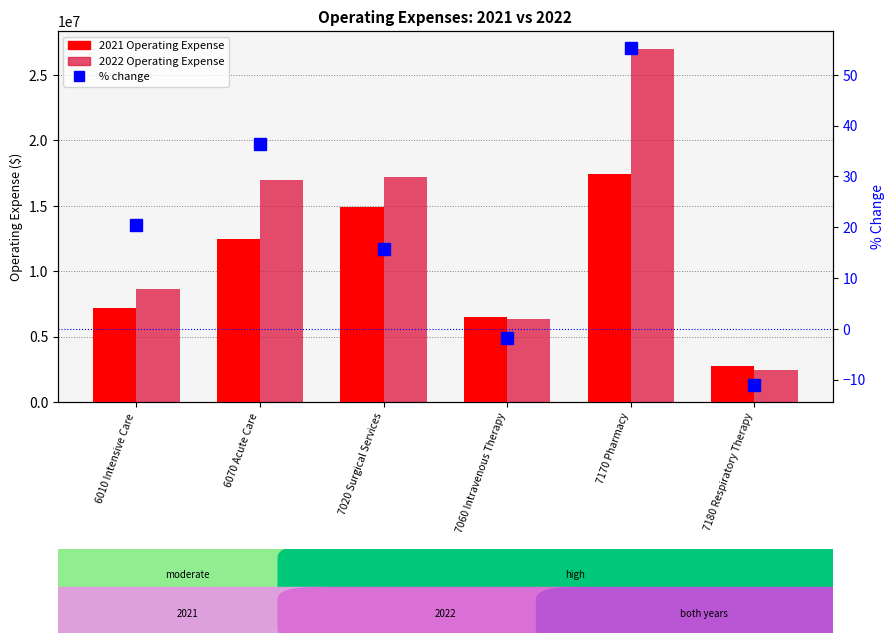

How many values in the 2022 Operating Expense series exceed 16983628?

3